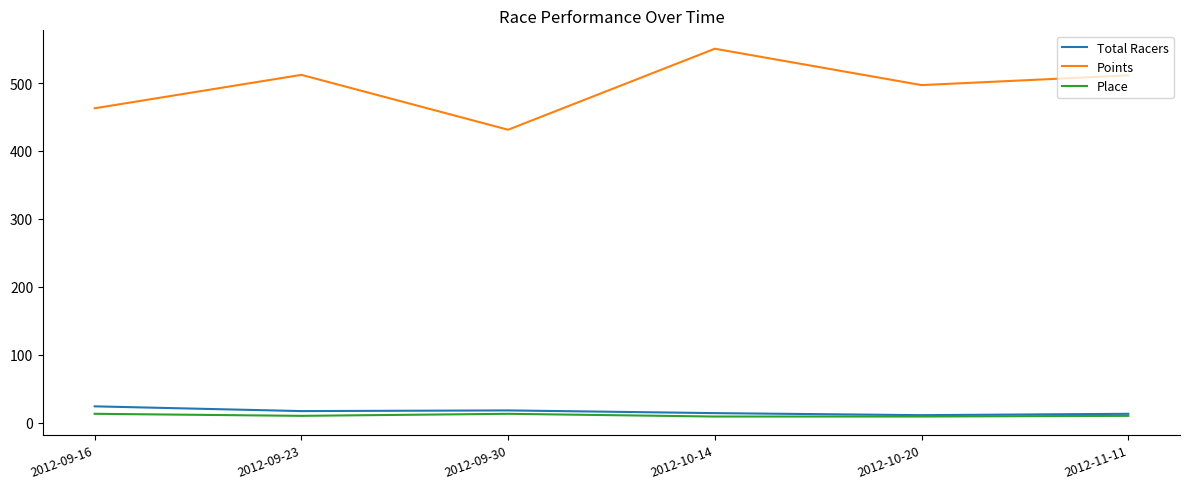

Which series has the widest spread of values?

Points